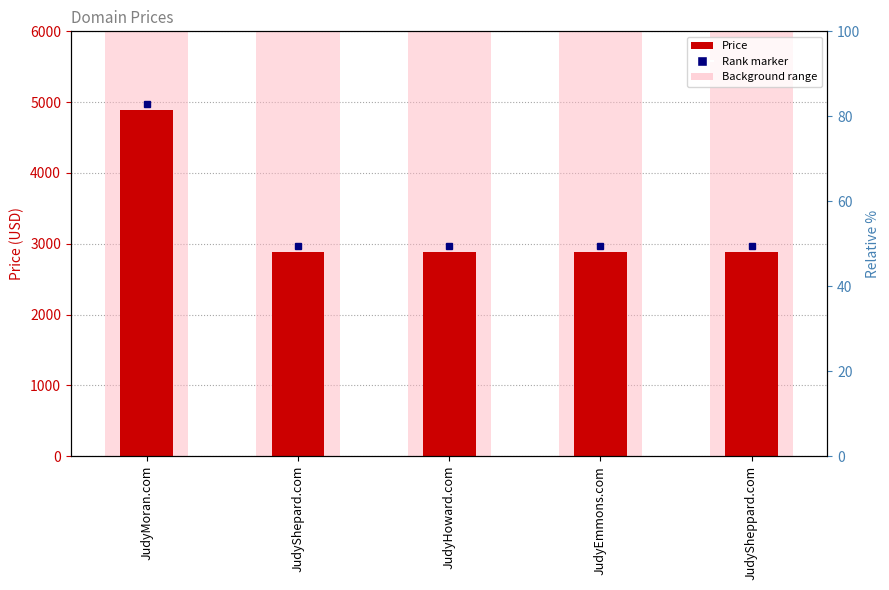

Are the bars horizontal?

No